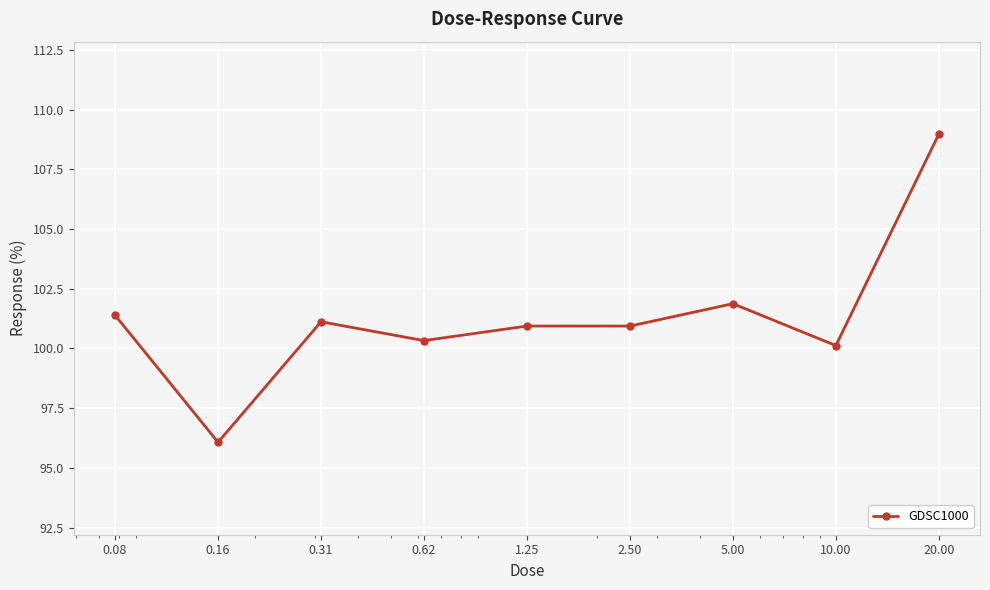

True or false: the data has more than 0 interior local peaks.

True